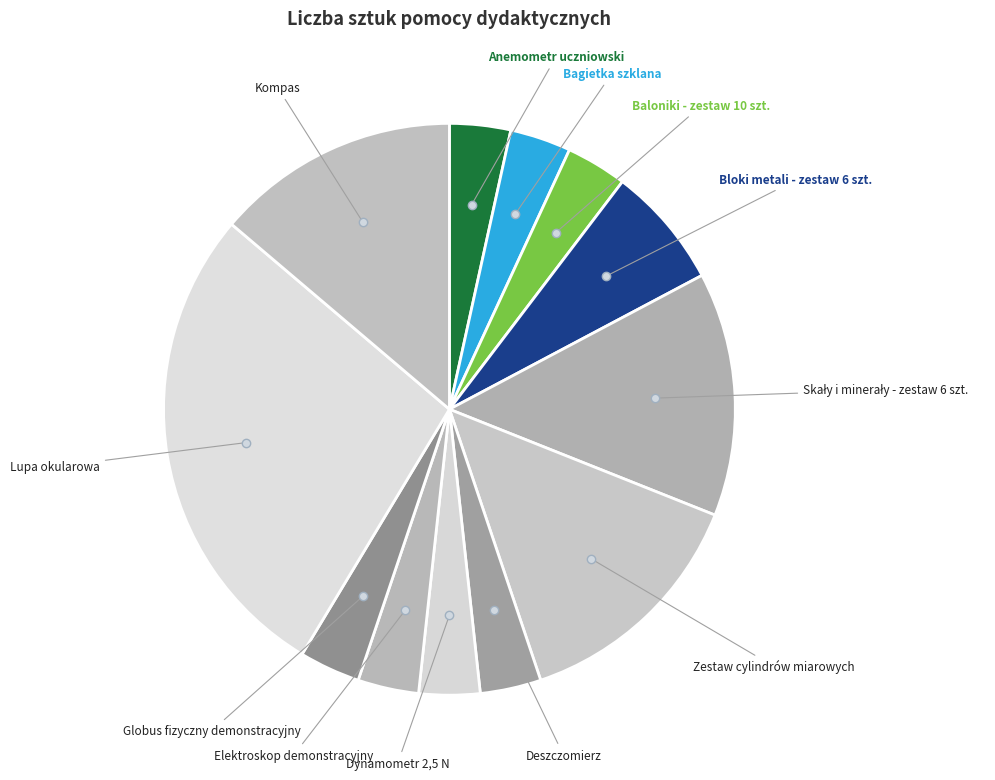

Which has a higher value, Lupa okularowa or Kompas?

Lupa okularowa